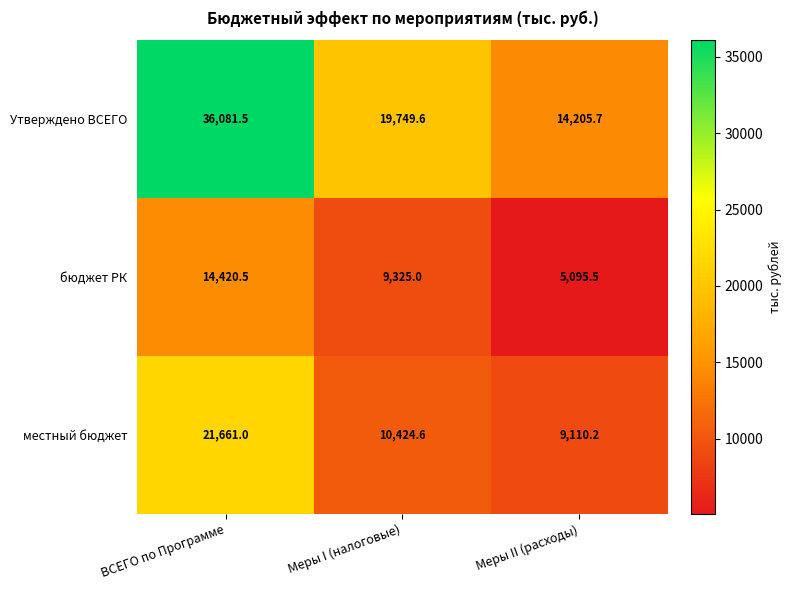

What value does the Утверждено ВСЕГО series have at Меры II (расходы)?

14205.7